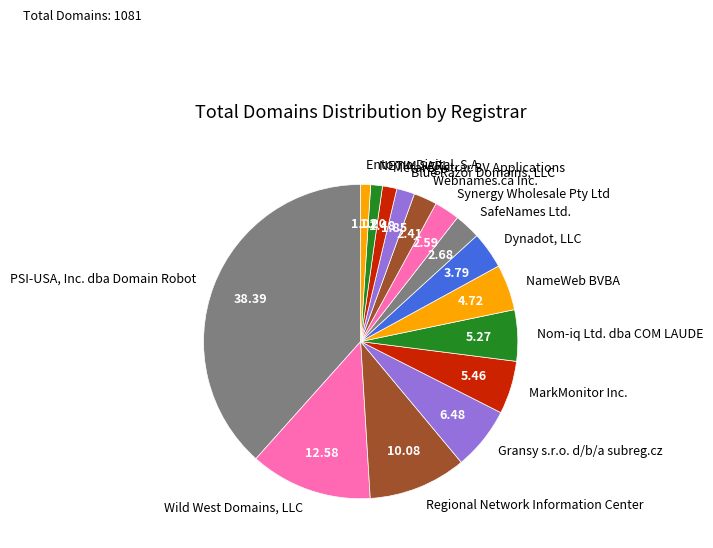

Is there a majority slice in this chart?

No